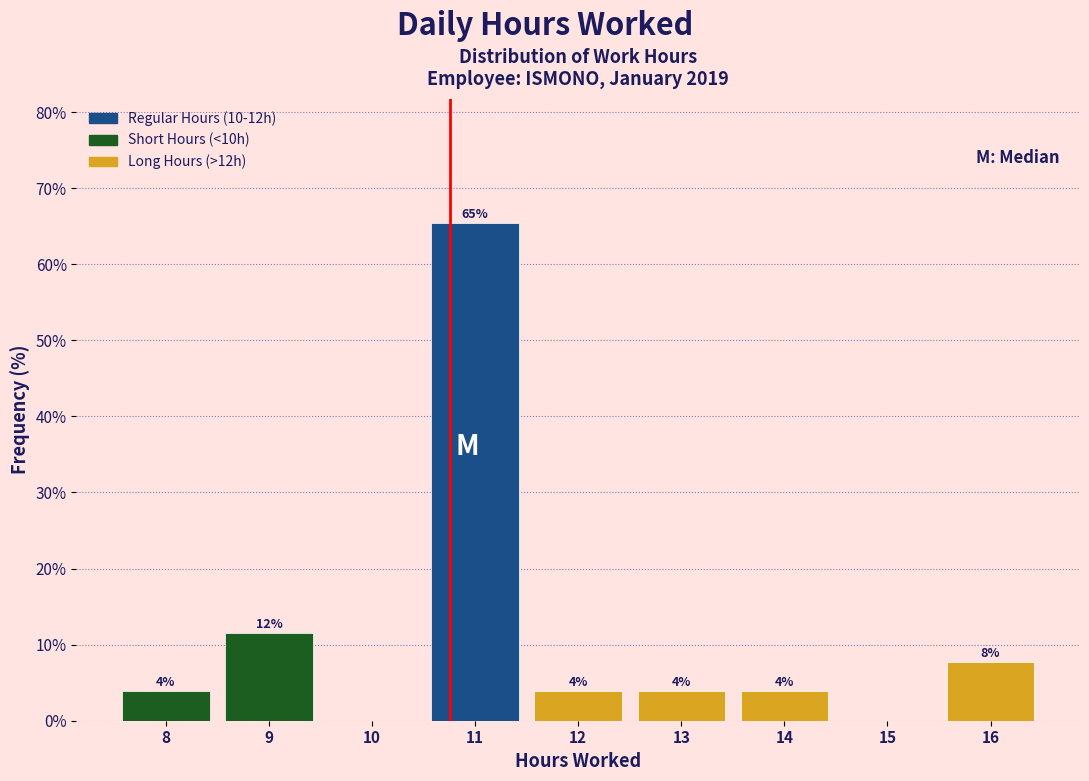

Are the bars horizontal?

No